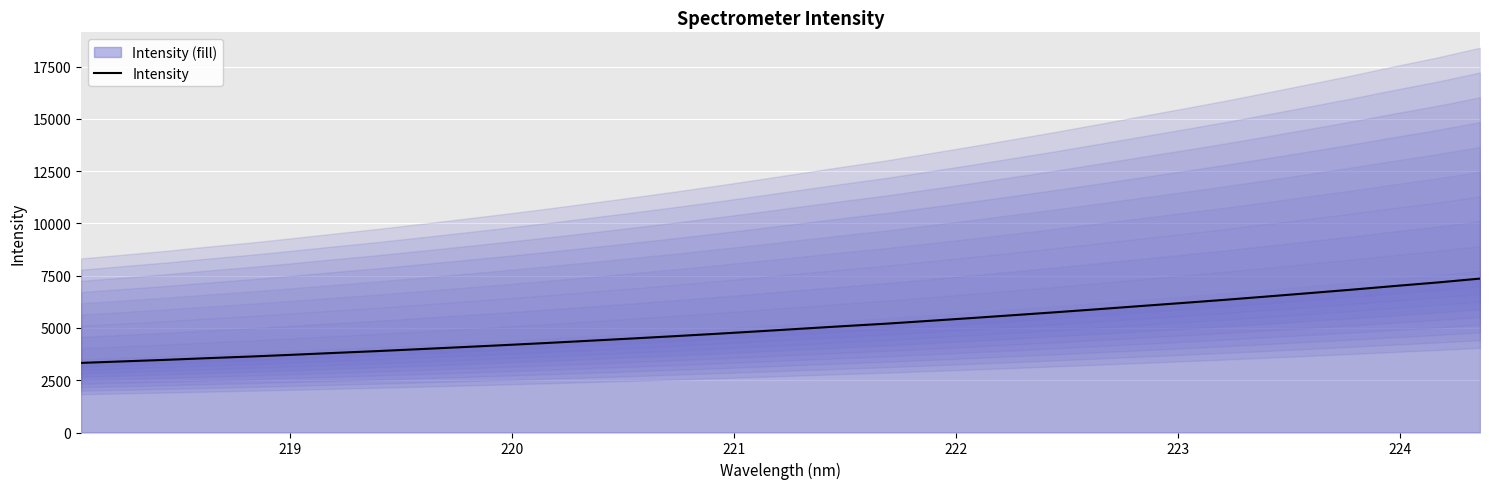

What is the sum of all values?

171977.2